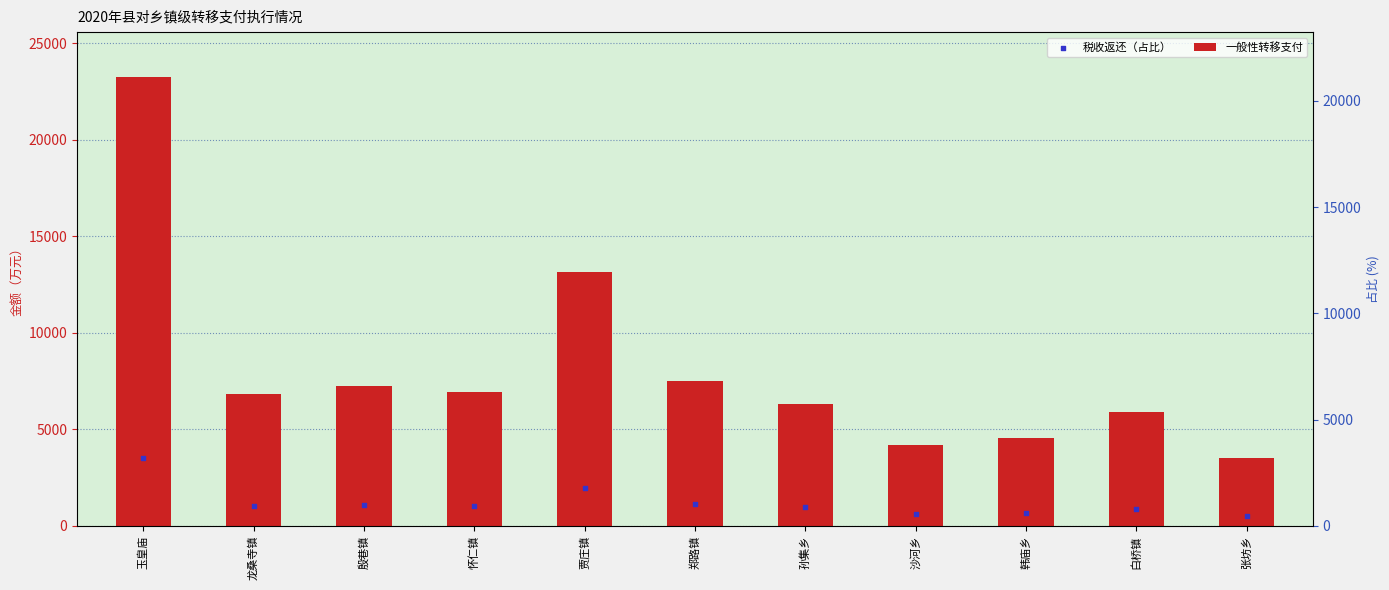

Which series reaches the maximum Y coordinate?

一般性转移支付